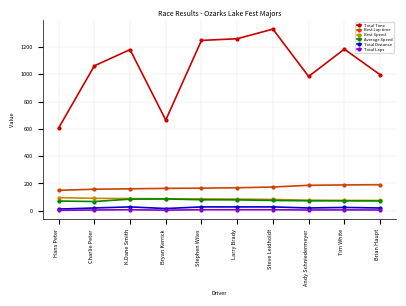

What is the value of the Best Speed point at the 5th from the left?

86.4